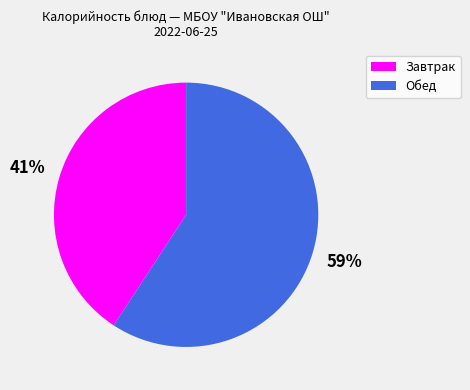

To the nearest percent, what is the average slice percentage?

50%